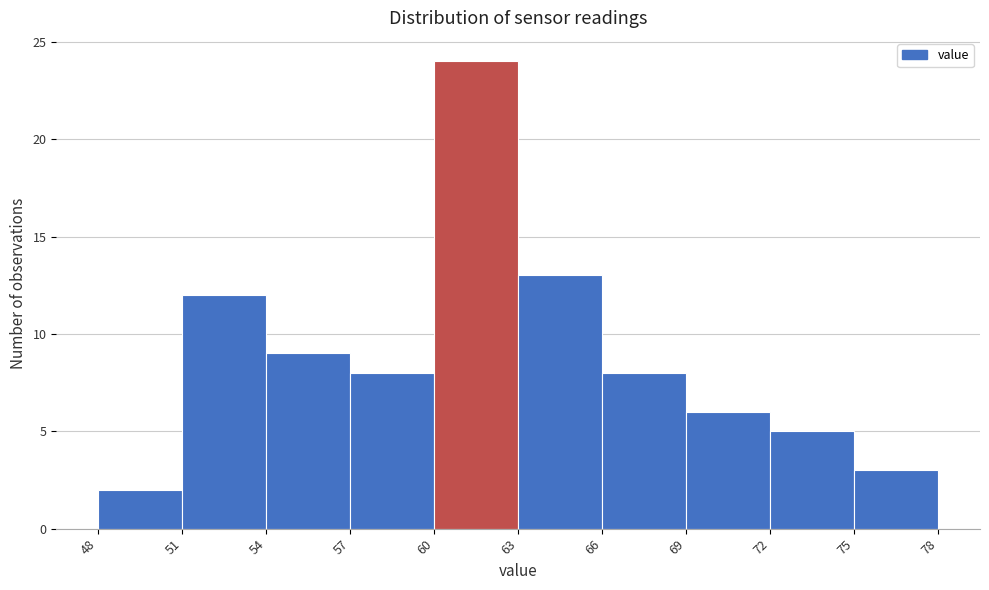

Reading left to right, transcribe this chart: for each bar, give the range it covers on the x-axis and its height. The values are not printed on the chart, so give them approximately, as read against the axis.

48 to 51: 2
51 to 54: 12
54 to 57: 9
57 to 60: 8
60 to 63: 24
63 to 66: 13
66 to 69: 8
69 to 72: 6
72 to 75: 5
75 to 78: 3